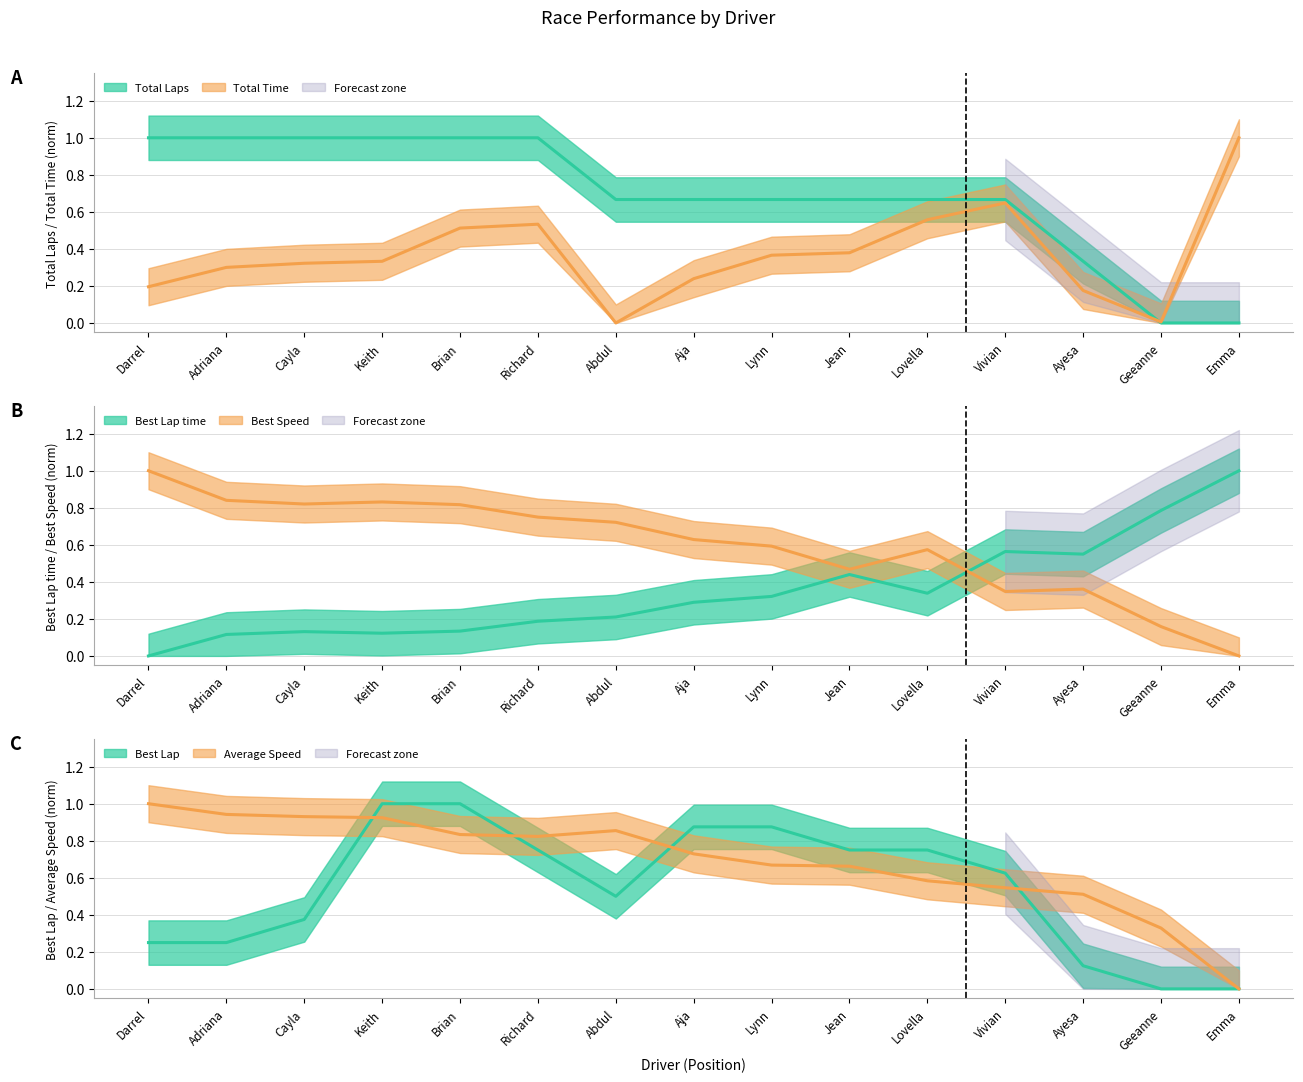

At which category does Total Time reach its first local peak?

Richard